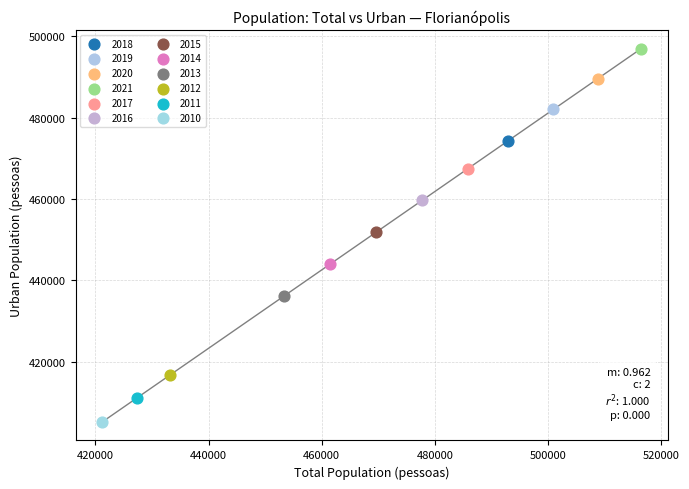

What are all the series names shown in the legend?

2018, 2019, 2020, 2021, 2017, 2016, 2015, 2014, 2013, 2012, 2011, 2010